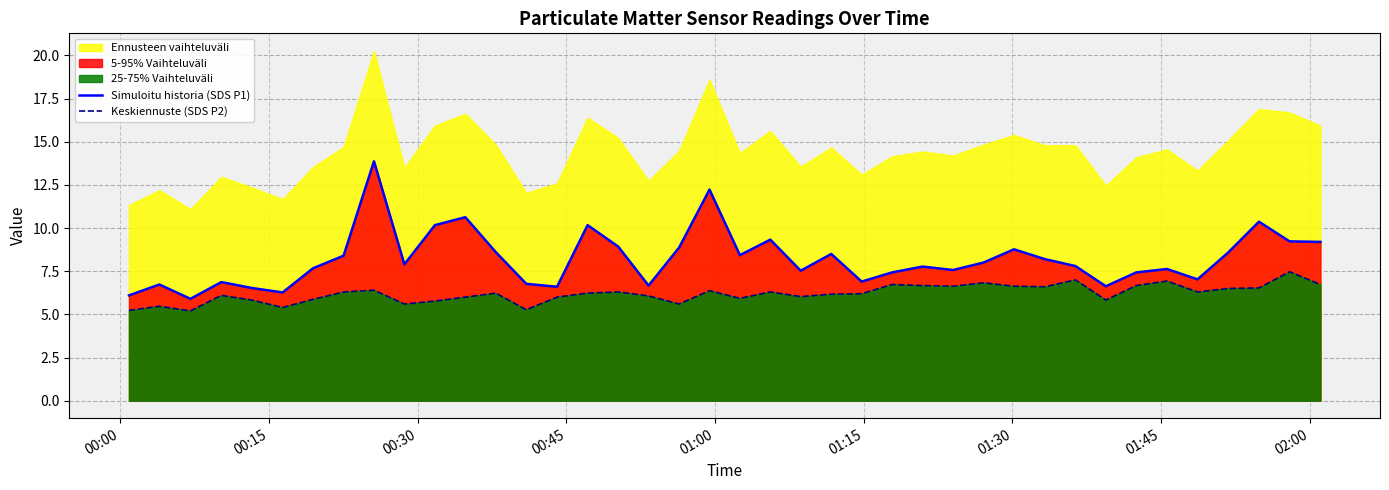

What is the value of the Simuloitu historia (SDS P1) point at the 30th from the left?

8.8